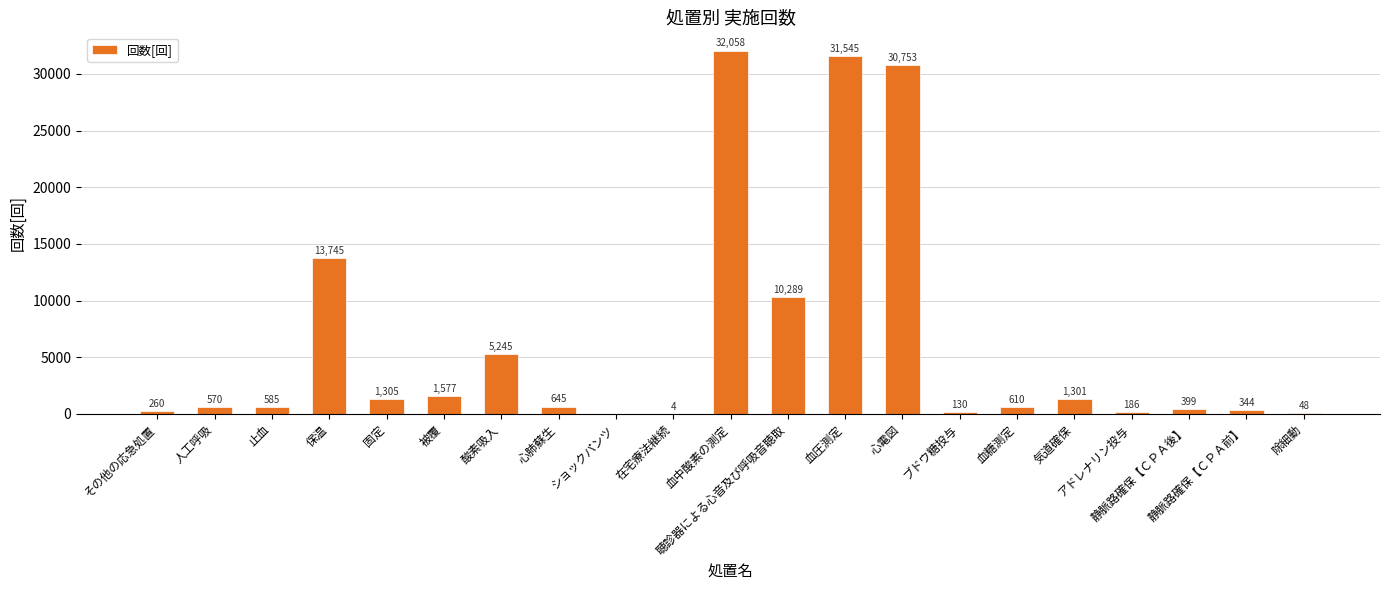

How many values are above zero?

20